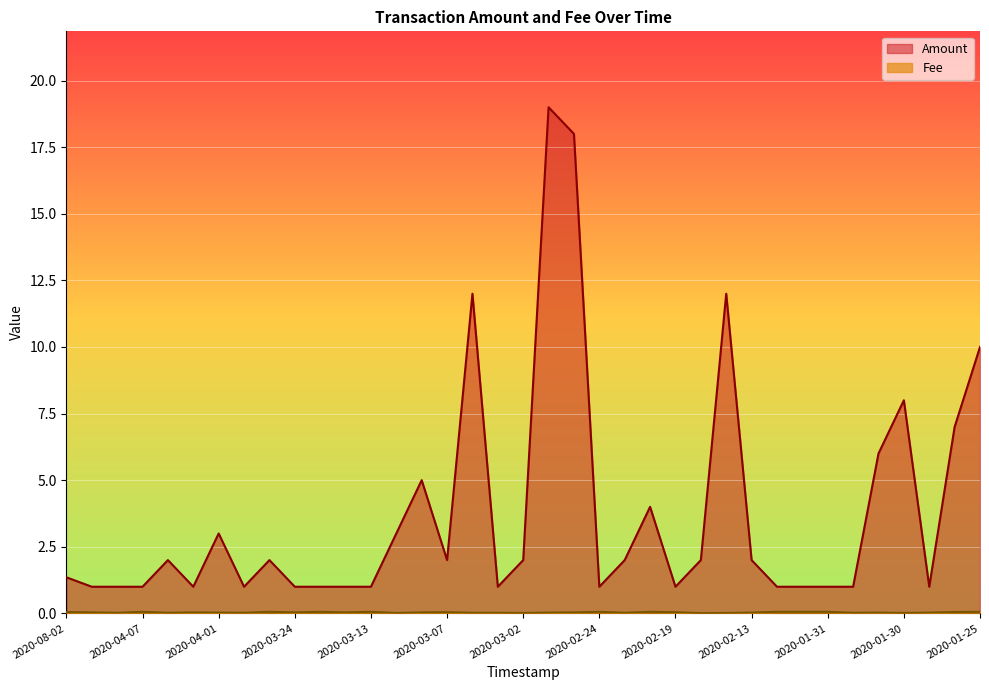

Reading left to right, extract all data points from this chart.

Amount: 1.4	1.0	1.0	1.0	2.0	1.0	3.0	1.0	2.0	1.0	1.0	1.0	1.0	3.0	5.0	2.0	12.0	1.0	2.0	19.0	18.0	1.0	2.0	4.0	1.0	2.0	12.0	2.0	1.0	1.0	1.0	1.0	6.0	8.0	1.0	7.0	10.0
Fee: 0.1	0.0	0.0	0.1	0.0	0.0	0.0	0.0	0.1	0.0	0.1	0.0	0.1	0.0	0.0	0.0	0.0	0.0	0.0	0.0	0.0	0.1	0.0	0.1	0.0	0.0	0.0	0.0	0.1	0.1	0.1	0.0	0.0	0.0	0.0	0.1	0.1